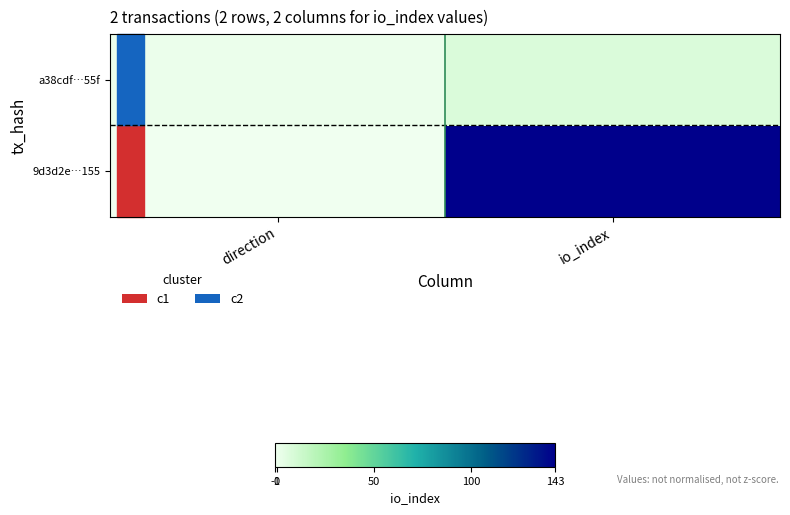

What is the difference between the highest and lowest values at io_index?

136